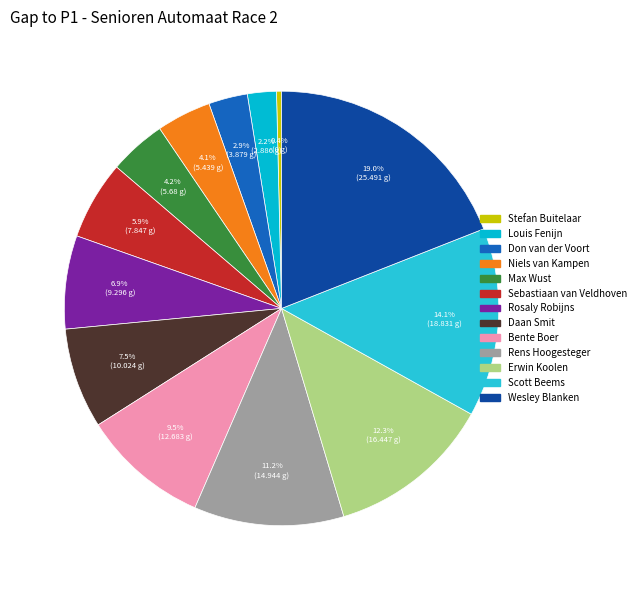

What is the total percentage of Niels van Kampen and Louis Fenijn?

6.2%